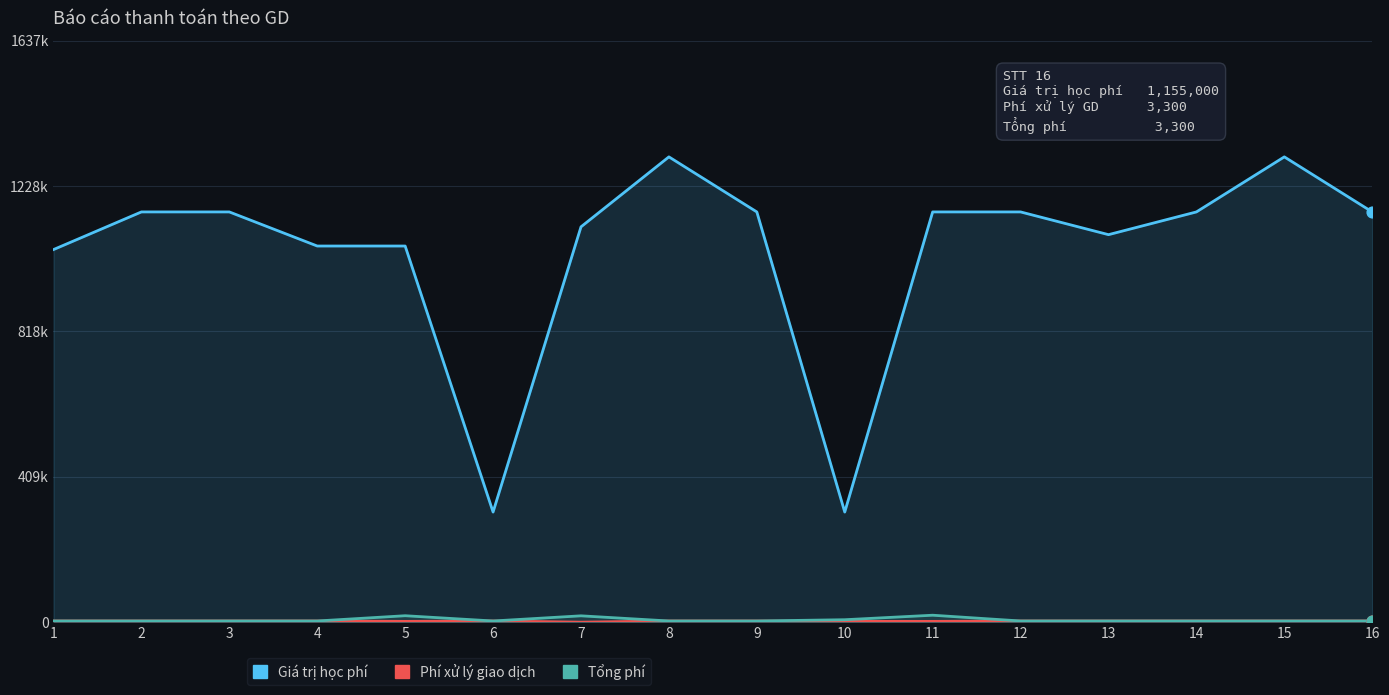

What are all the series names shown in the legend?

Giá trị học phí, Phí xử lý giao dịch, Tổng phí